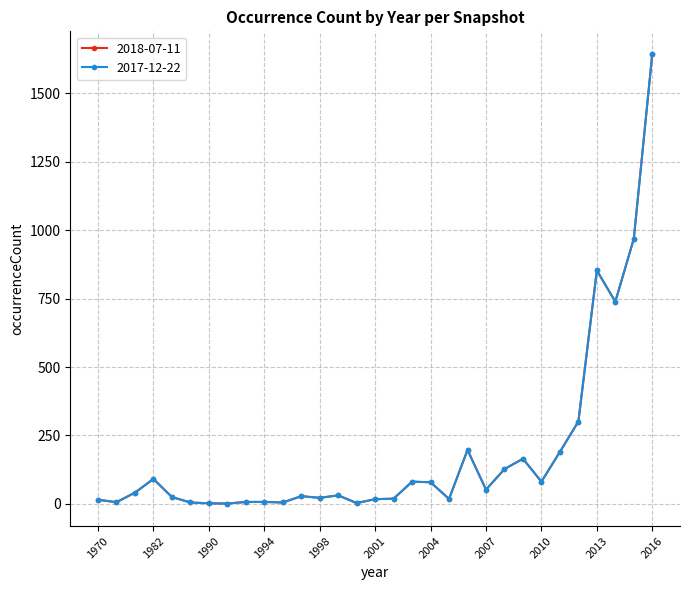

Is this an area chart (filled region under the line)?

No